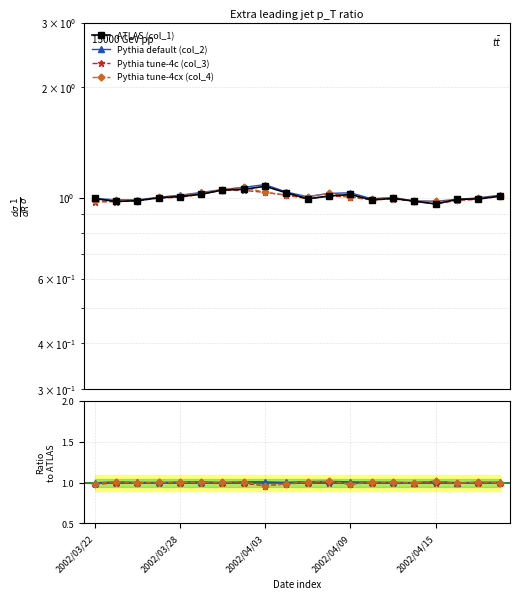

What is the minimum value for col_1?

1.0